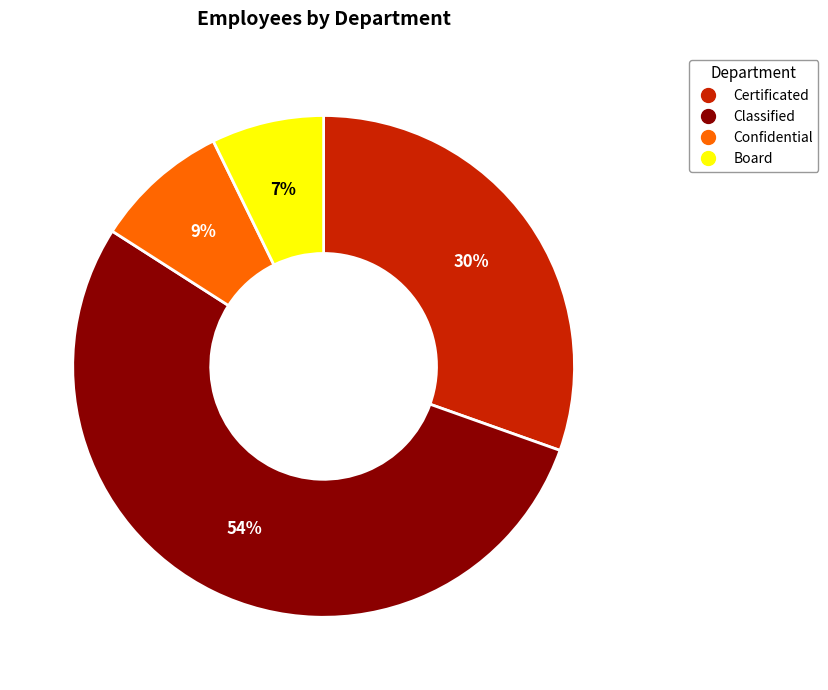

Which has a higher value, Board or Certificated?

Certificated